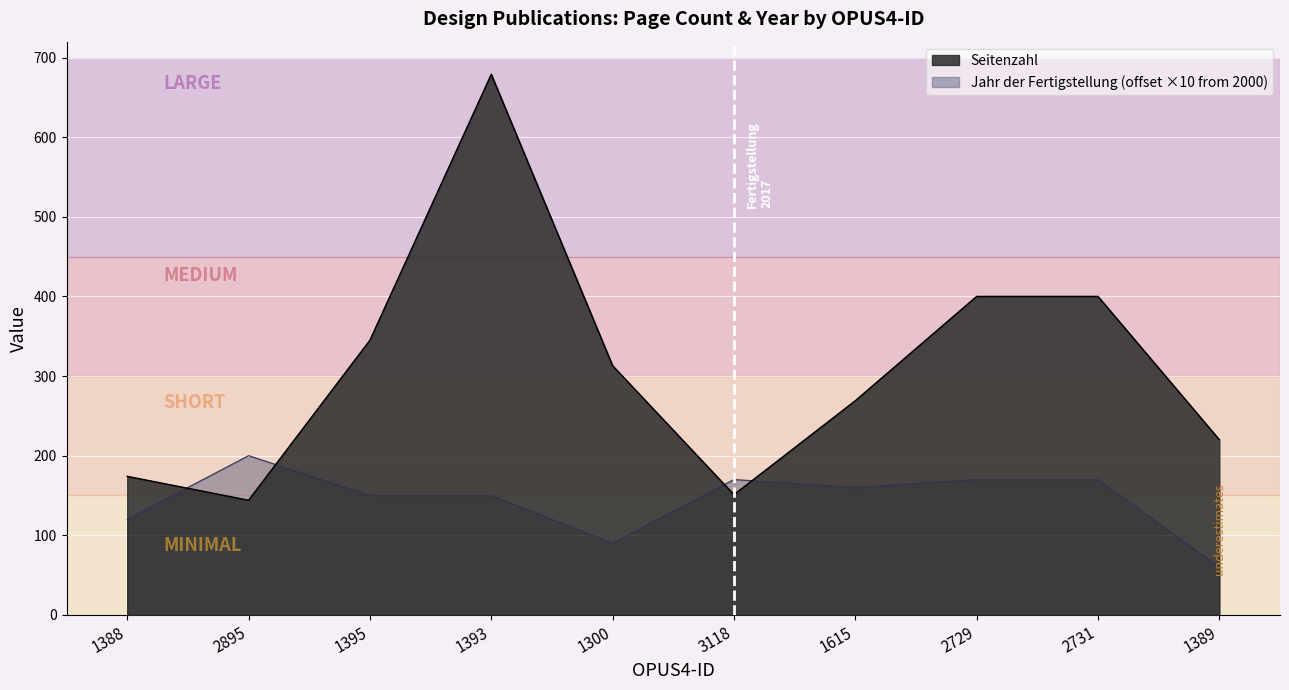

How many interior local peaks does the Seitenzahl series have?

1